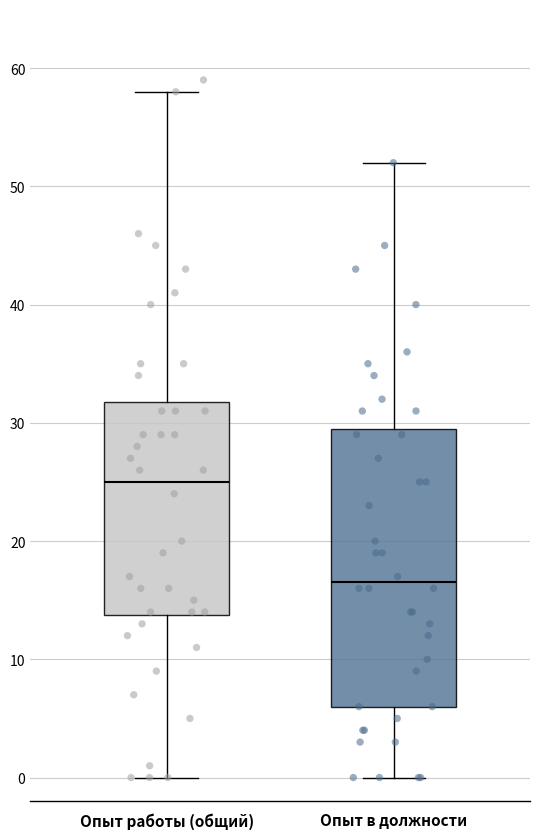

Comparing the boxes themselves (not the whiskers), which one is the tallest?

Опыт в должности